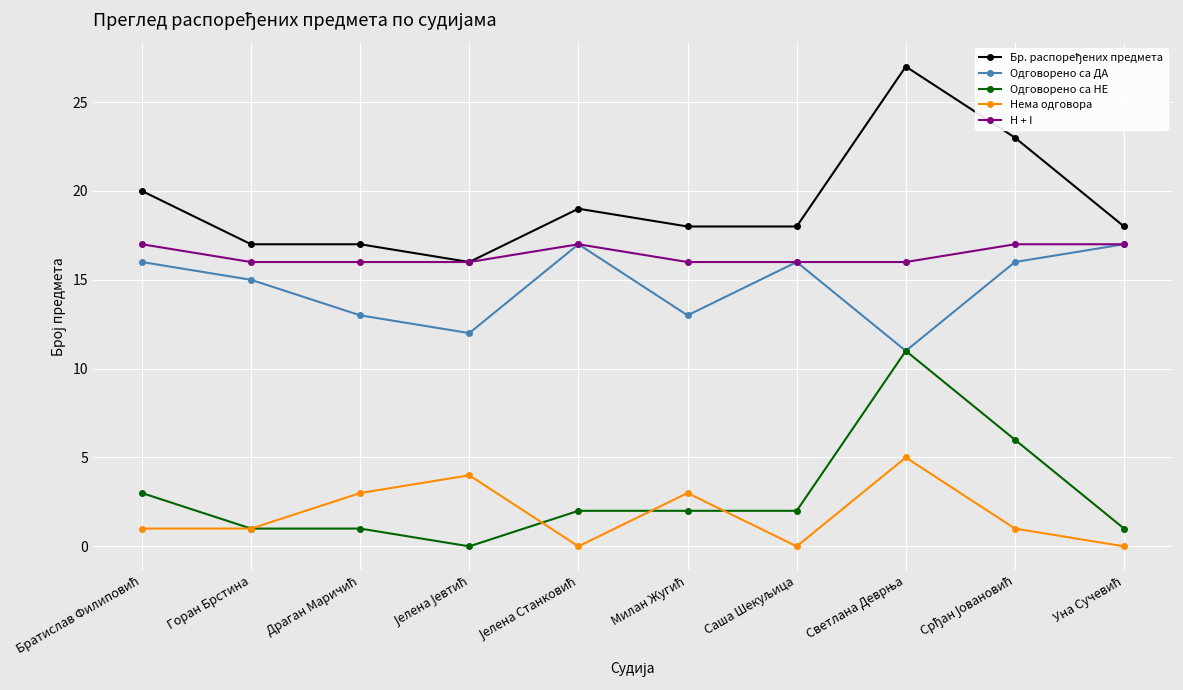

How many interior local peaks does the Нема одговора series have?

3